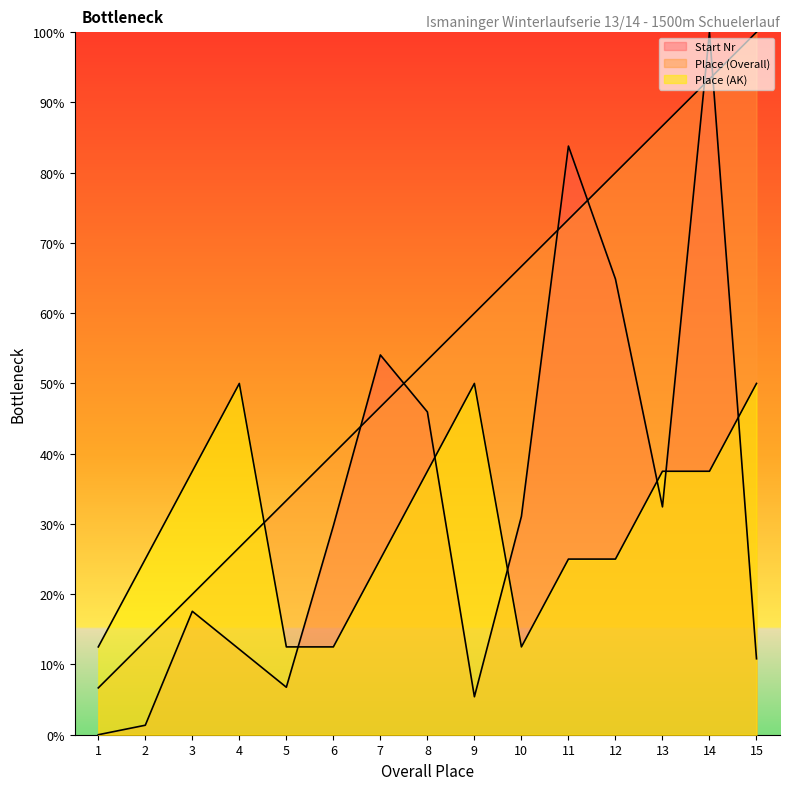

At how many categories does at least one series exceed 909?

13